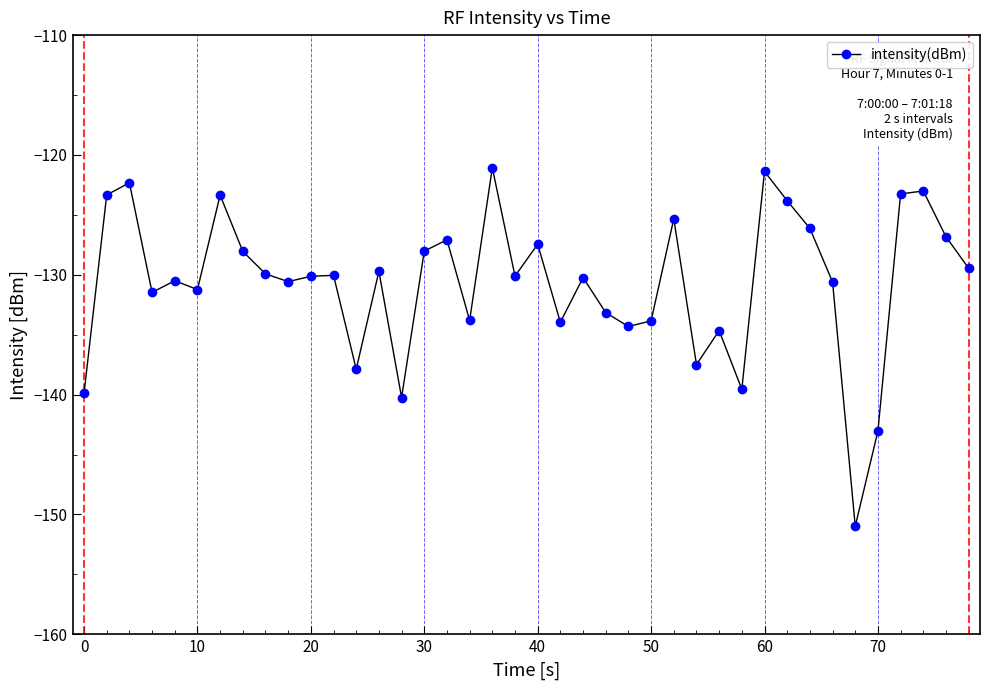

What is the smallest value displayed?

-151.0